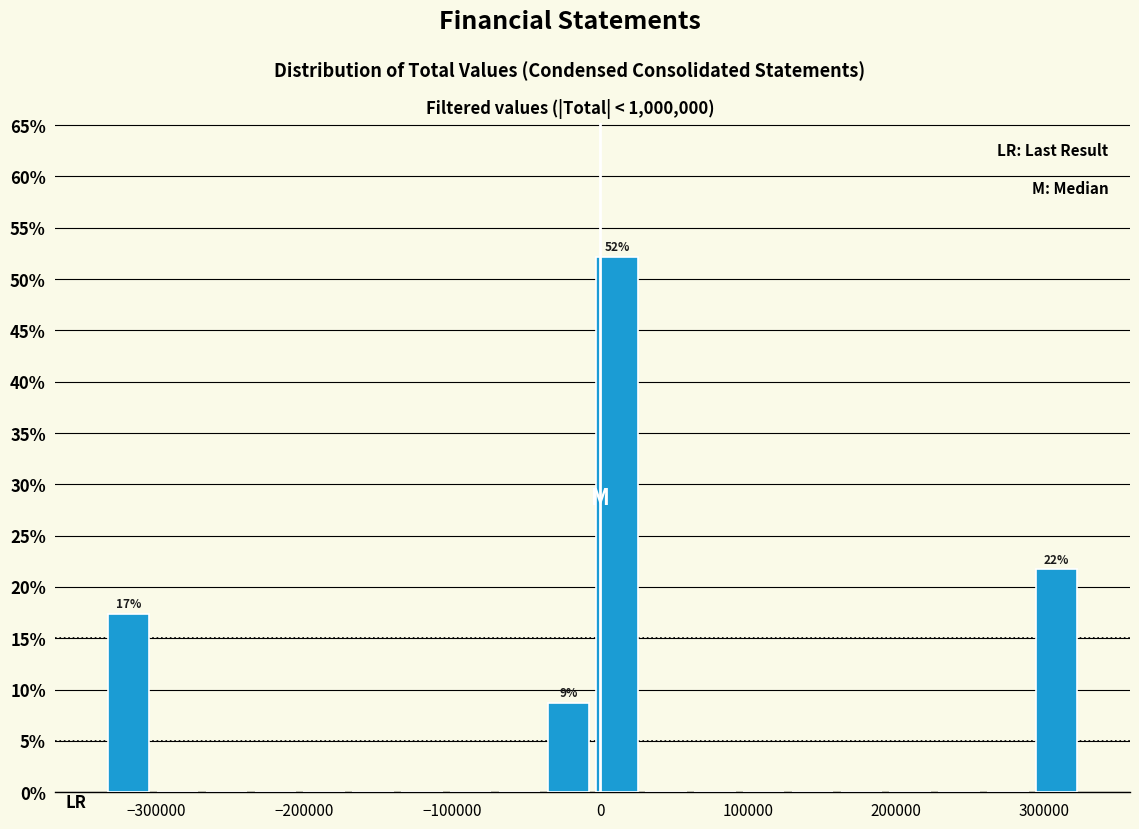

Read against the x-axis, roughly where is the centre of the tallest bar?

10000